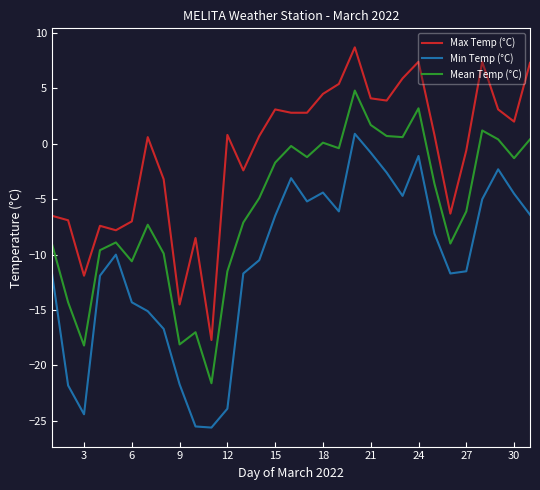

What is the highest value of the Min Temp (°C) series?

0.9